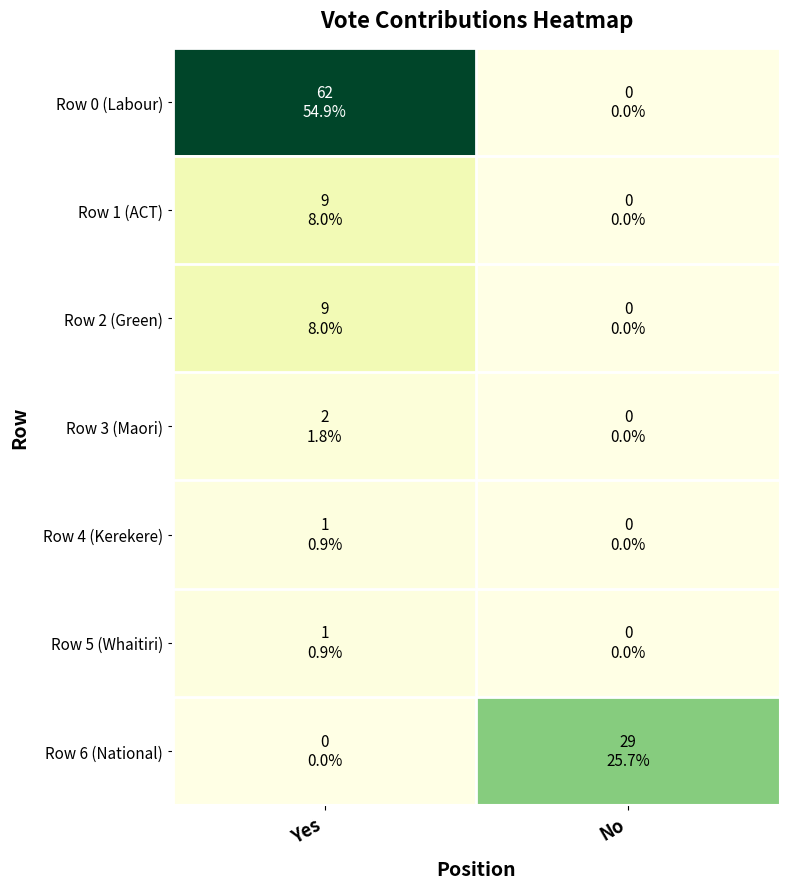

Reading left to right, what are all the values shown in this chart?

Row 0 (Labour): Yes=62	No=0
Row 1 (ACT): Yes=9	No=0
Row 2 (Green): Yes=9	No=0
Row 3 (Maori): Yes=2	No=0
Row 4 (Kerekere): Yes=1	No=0
Row 5 (Whaitiri): Yes=1	No=0
Row 6 (National): Yes=0	No=29